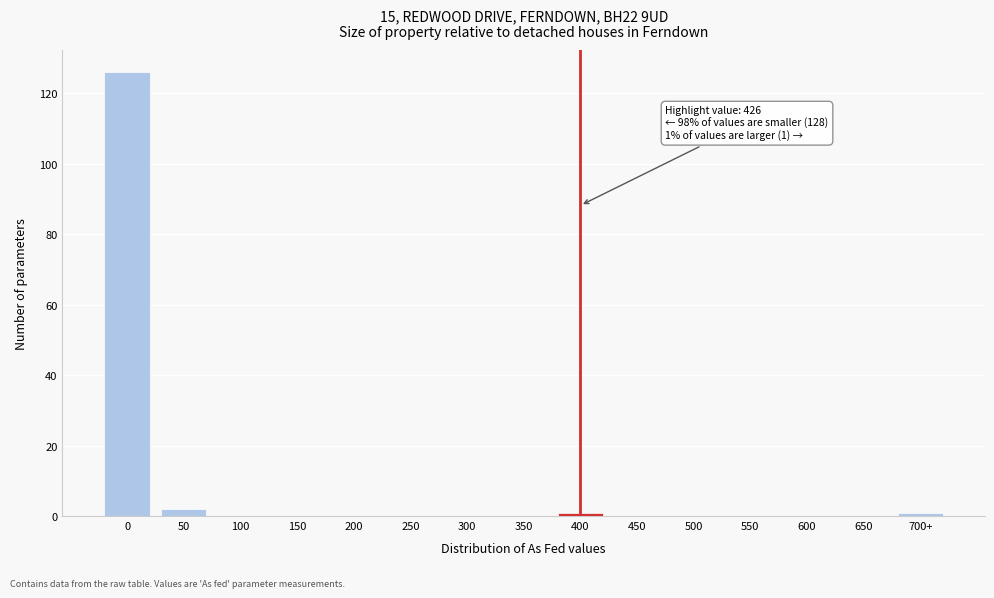

Reading left to right, extract all data points from this chart.

0=126	50=2	100=0	150=0	200=0	250=0	300=0	350=0	400=1	450=0	500=0	550=0	600=0	650=0	700+=1